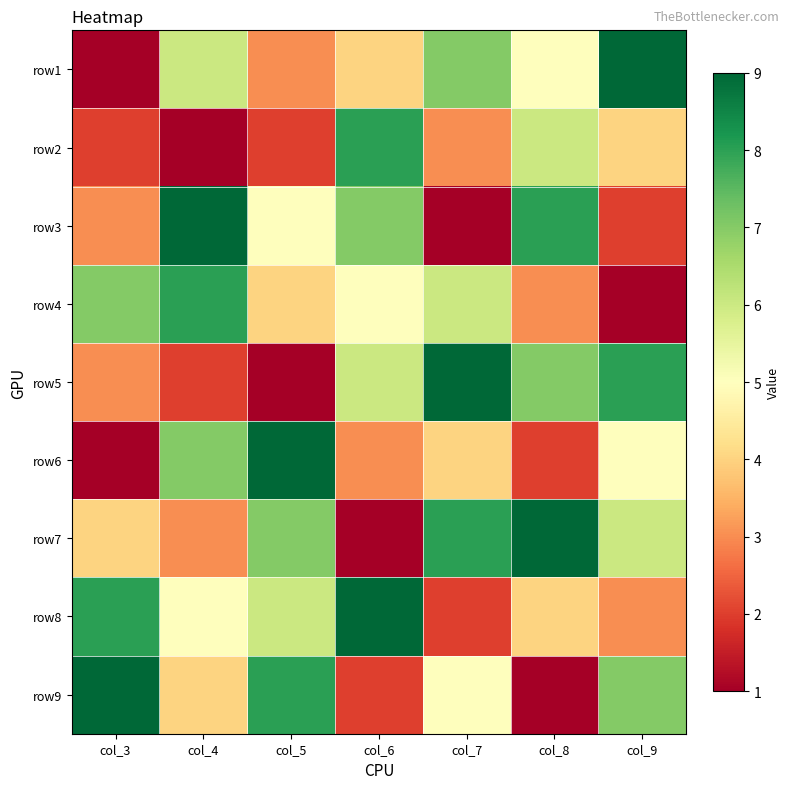

At col_4, list the series in order from largest to smallest.

row3, row4, row6, row1, row8, row9, row7, row5, row2